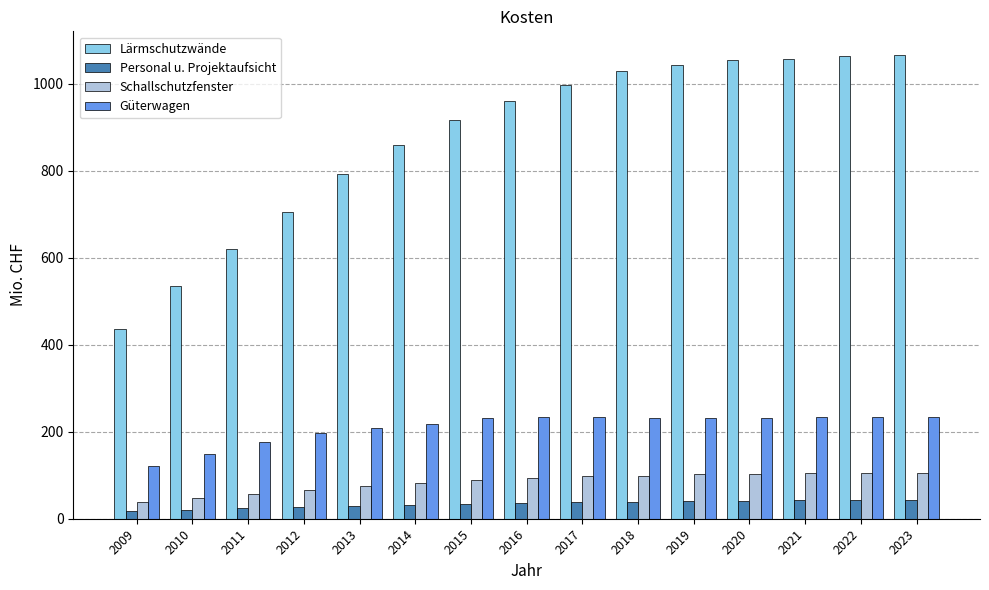

Which series has the widest spread of values?

Lärmschutzwände